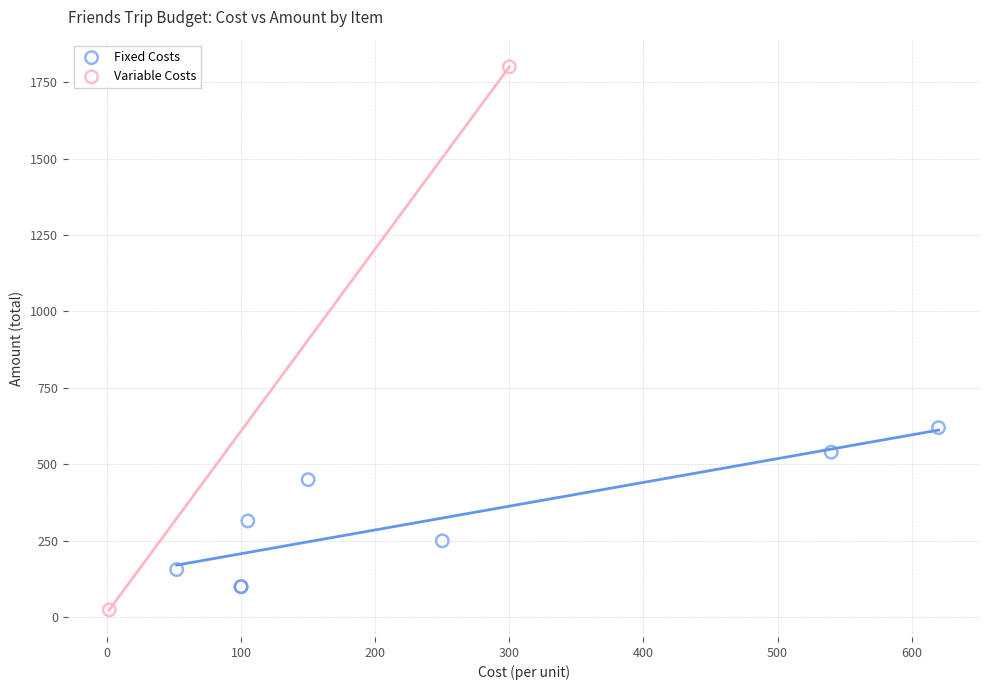

What are all the series names shown in the legend?

Fixed Costs, Variable Costs